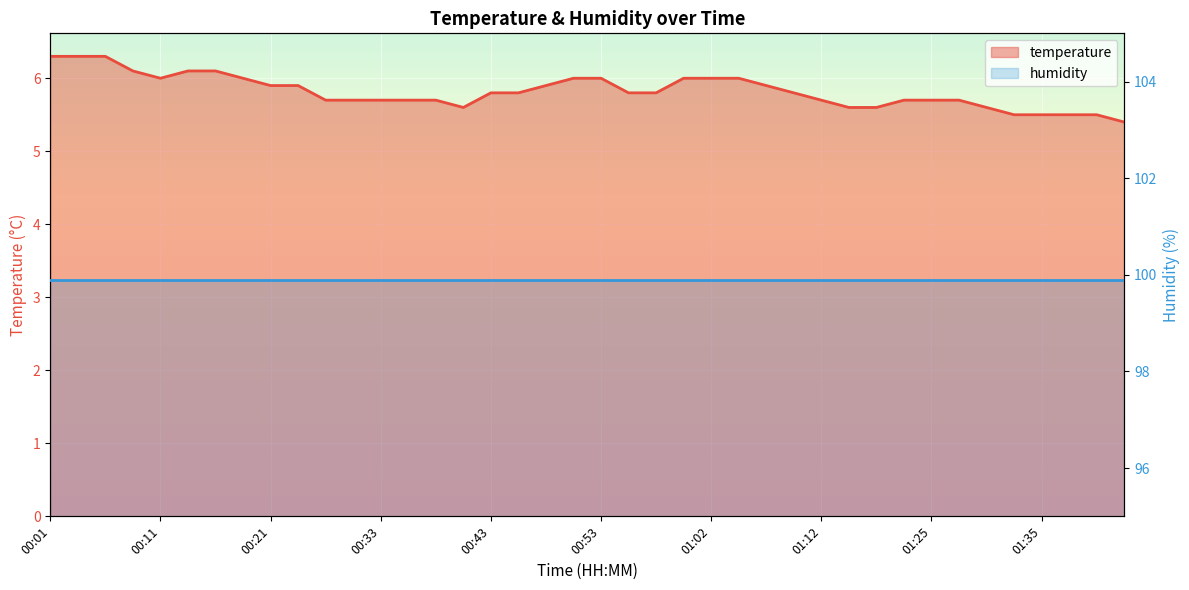

What is the average value?

5.8